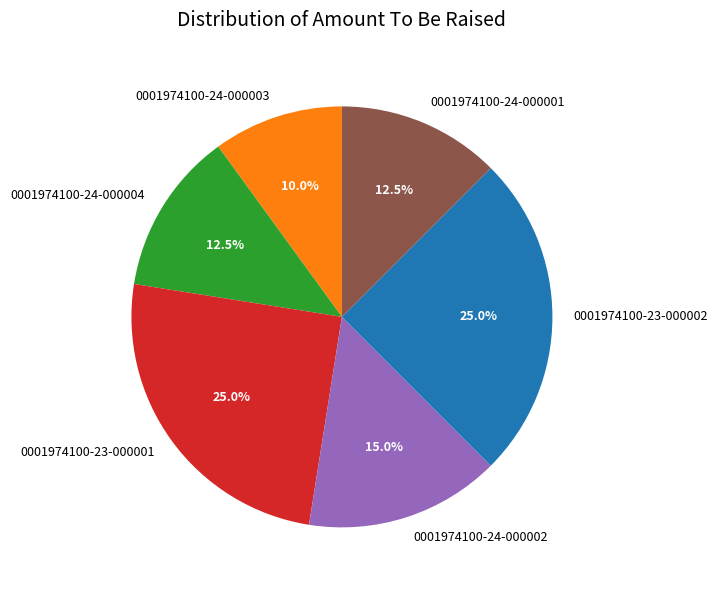

Is 0001974100-23-000001 the majority of the pie?

No